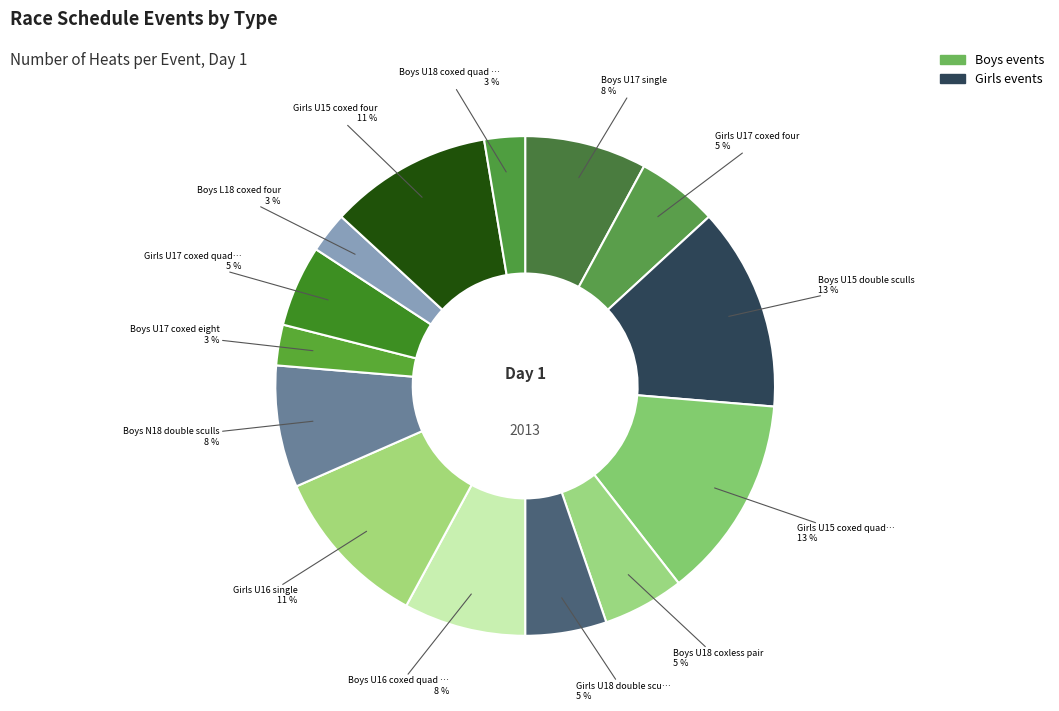

How many segments does this pie chart have?

14